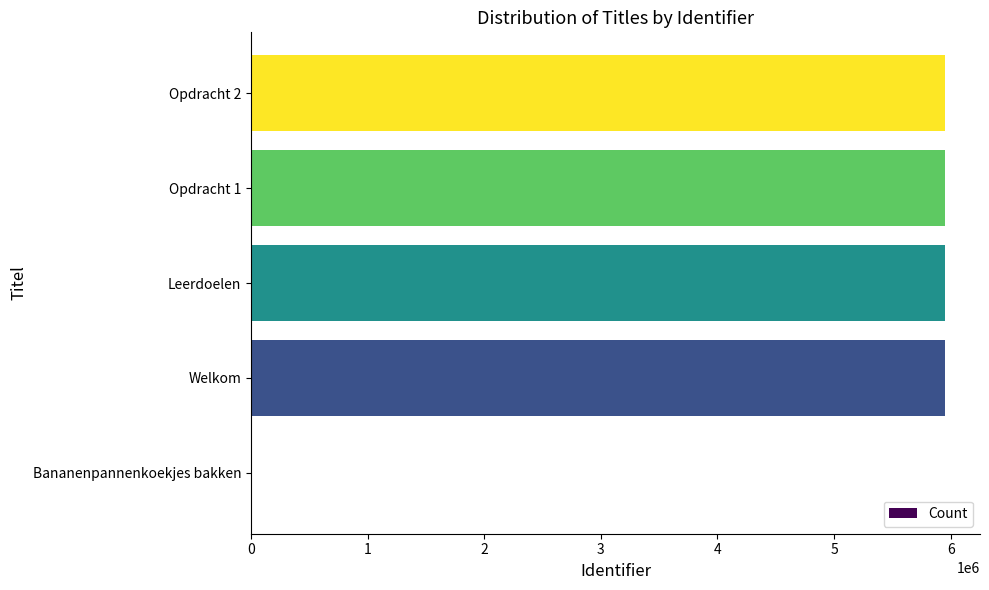

Where is the data nearest to the value 2976841?

Welkom